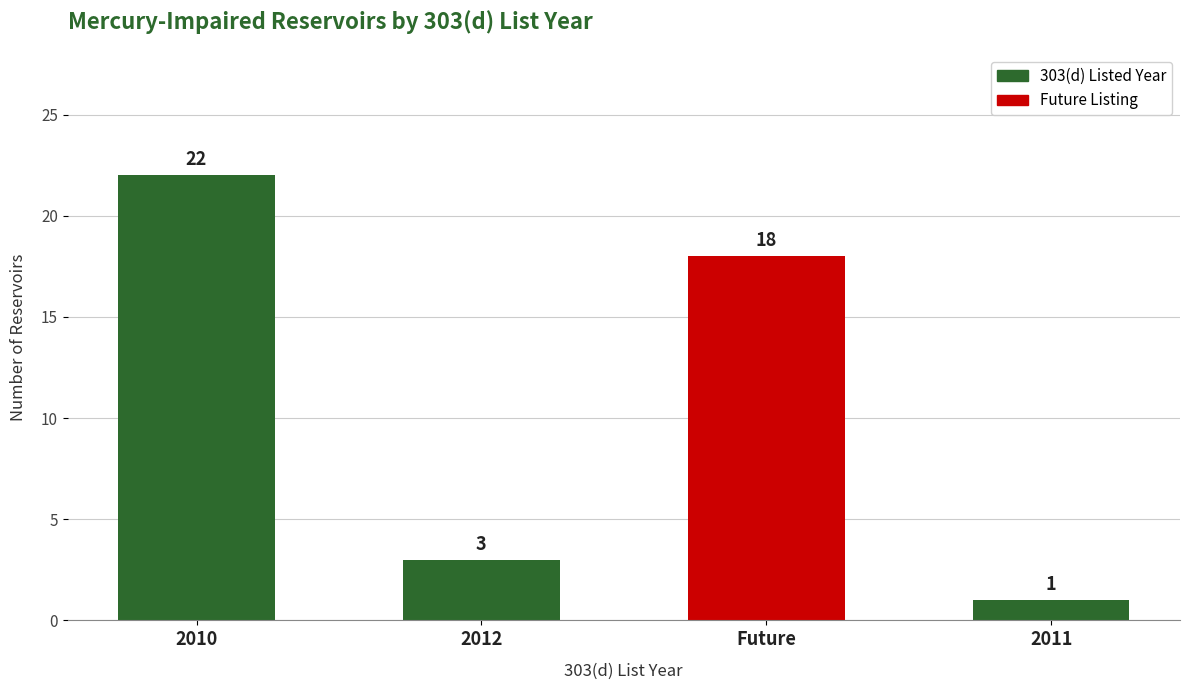

How many data points are less than 18?

2